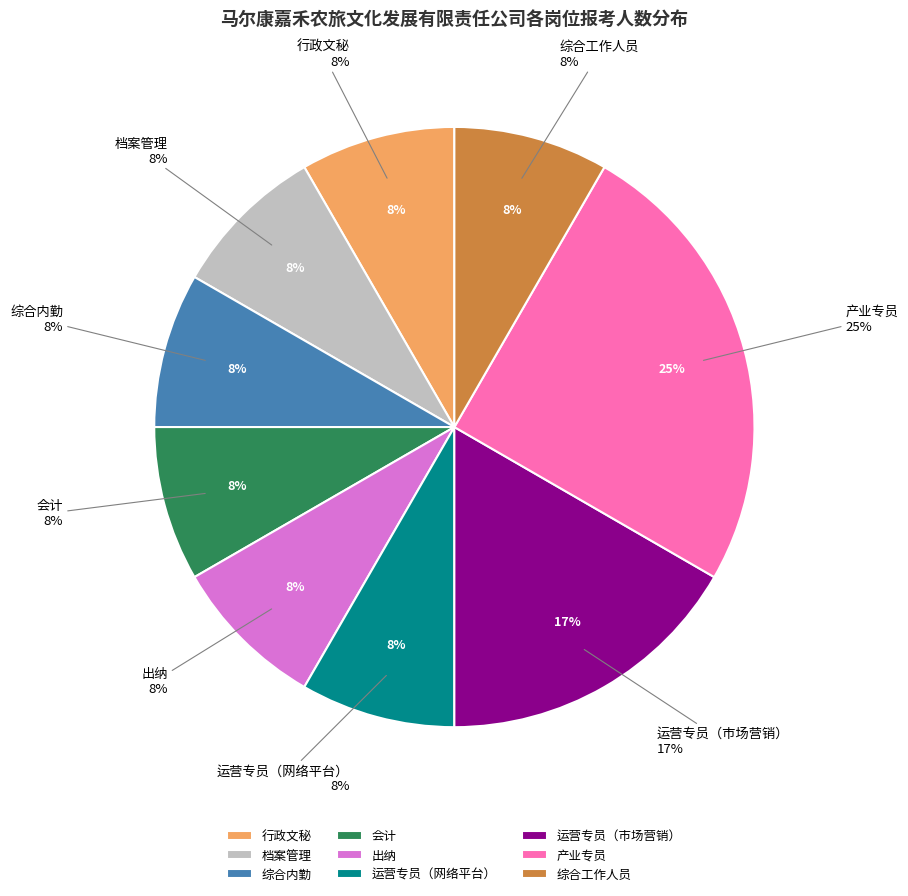

Which category has the biggest portion of the pie?

产业专员